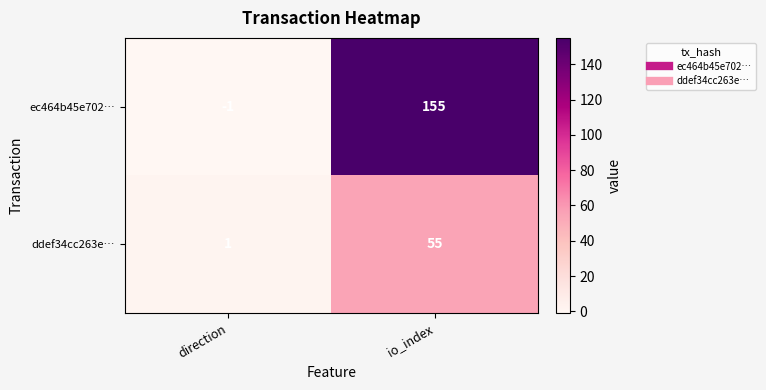

Which series has the largest total across all categories?

ec464b45e702…